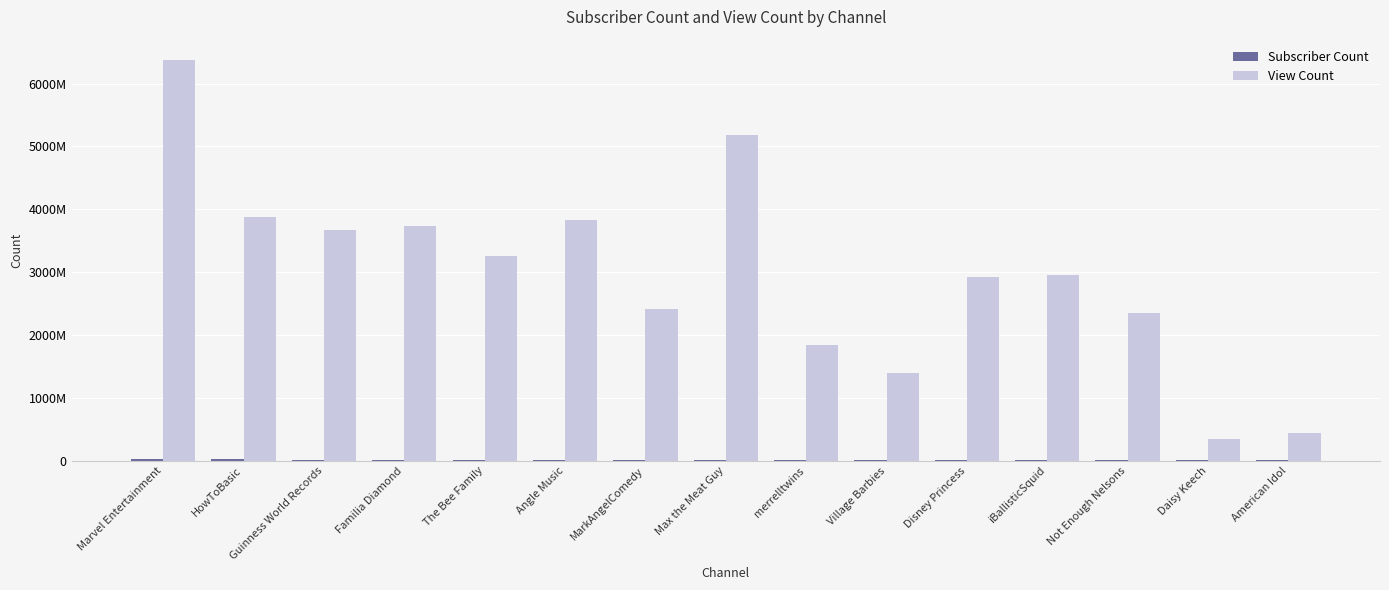

Is it true that Subscriber Count equals 18015267 at Guinness World Records?

False